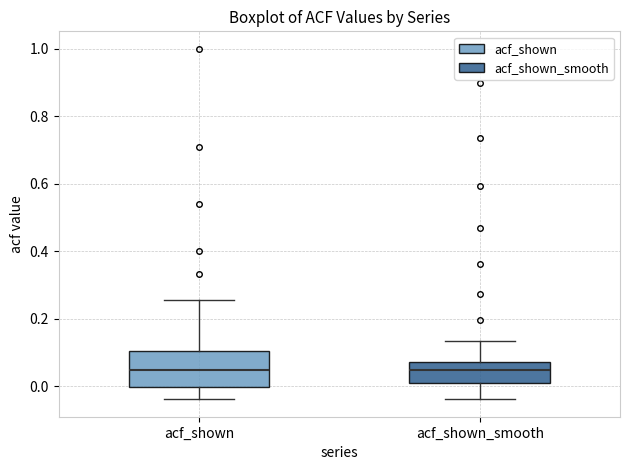

Which box is the tallest, from its lower edge to its upper edge?

acf_shown